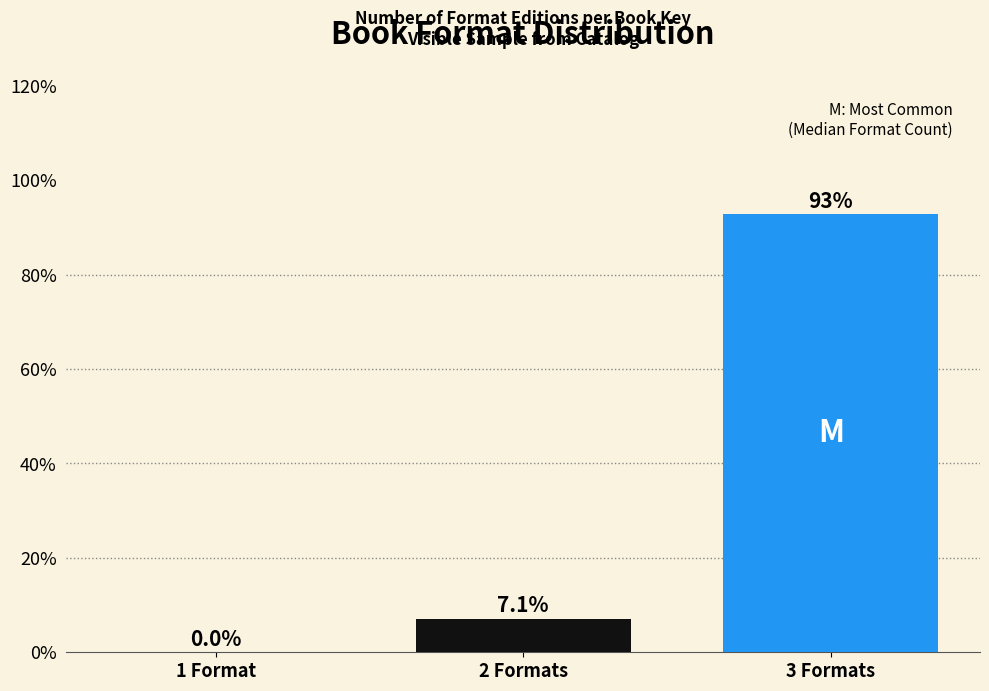

Reading left to right, extract all data points from this chart.

1 Format=0.0	2 Formats=7.1	3 Formats=92.9